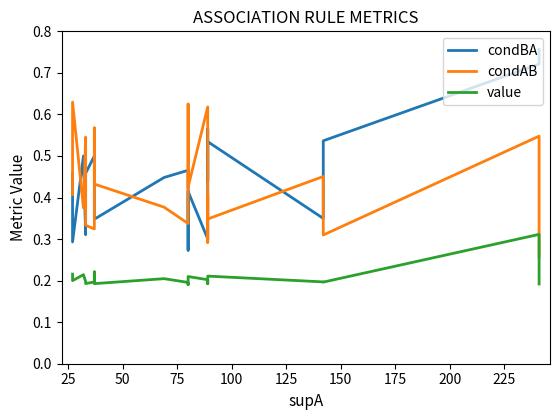

What is the difference between the maximum and minimum values in the condBA series?

0.5